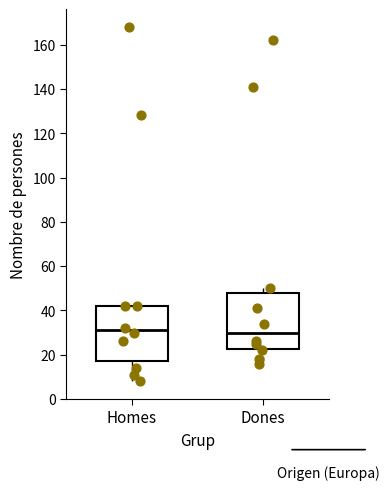

Where does the lower whisker of the box for Homes end on the y-axis? The values are not printed on the chart, so give them approximately, as read against the axis.

8